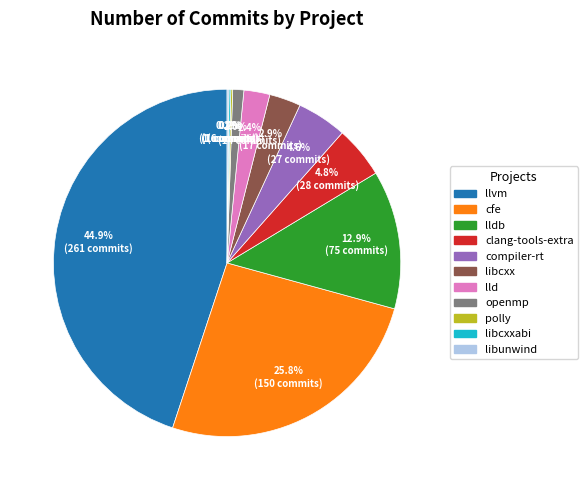

Is there any slice that represents more than half of the pie?

No